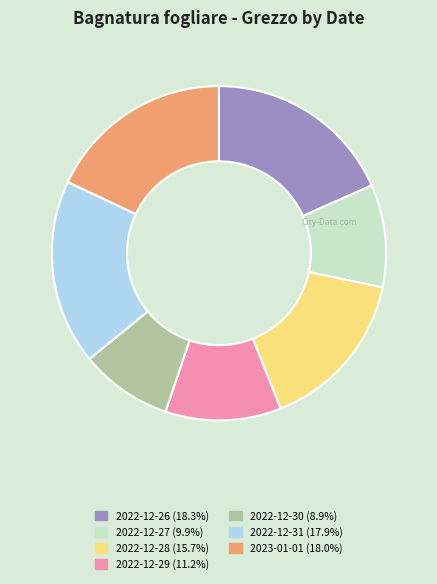

Do 2022-12-28 and 2022-12-30 together represent more than half of the pie?

No